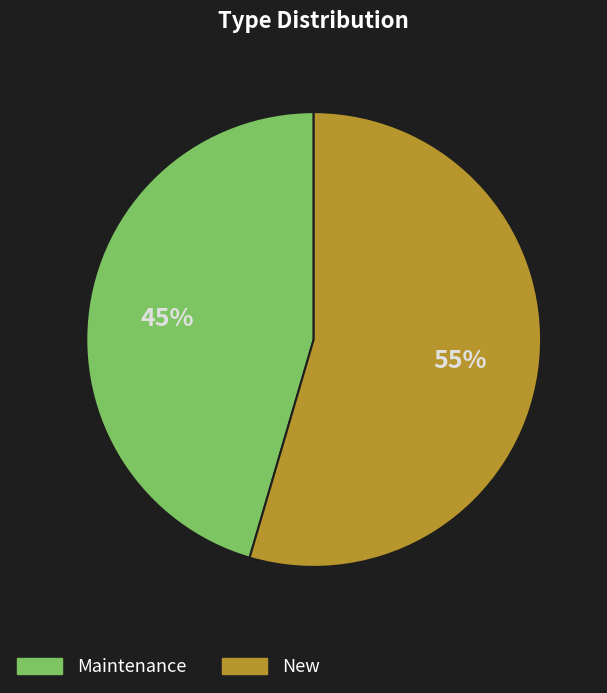

Is there a majority slice in this chart?

Yes